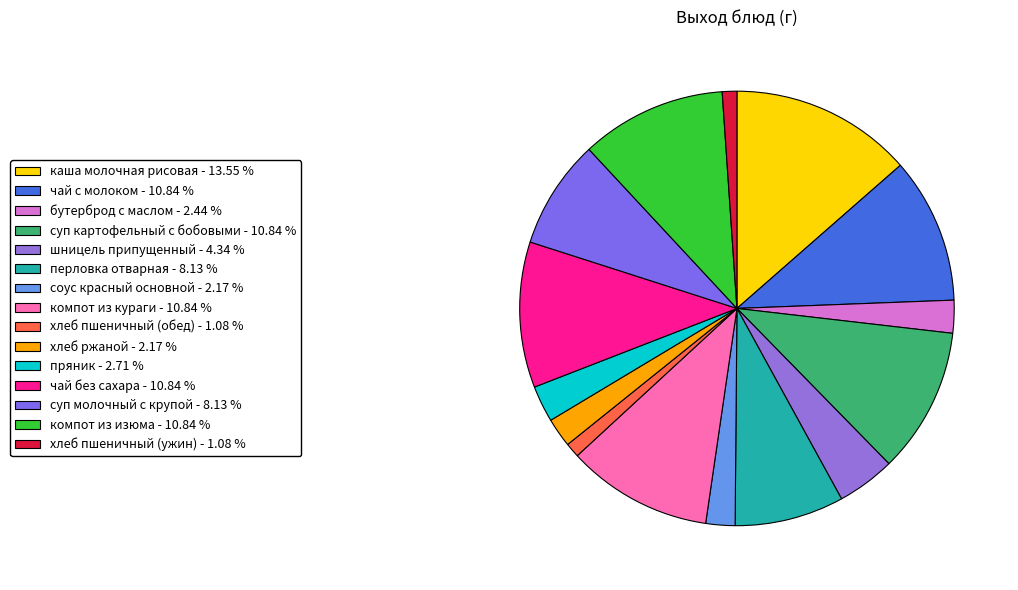

Rank the categories by value from highest to lowest.

каша молочная рисовая, чай с молоком, суп картофельный с бобовыми, компот из кураги, чай без сахара, компот из изюма, перловка отварная, суп молочный с крупой, шницель припущенный, пряник, бутерброд с маслом, соус красный основной, хлеб ржаной, хлеб пшеничный (обед), хлеб пшеничный (ужин)